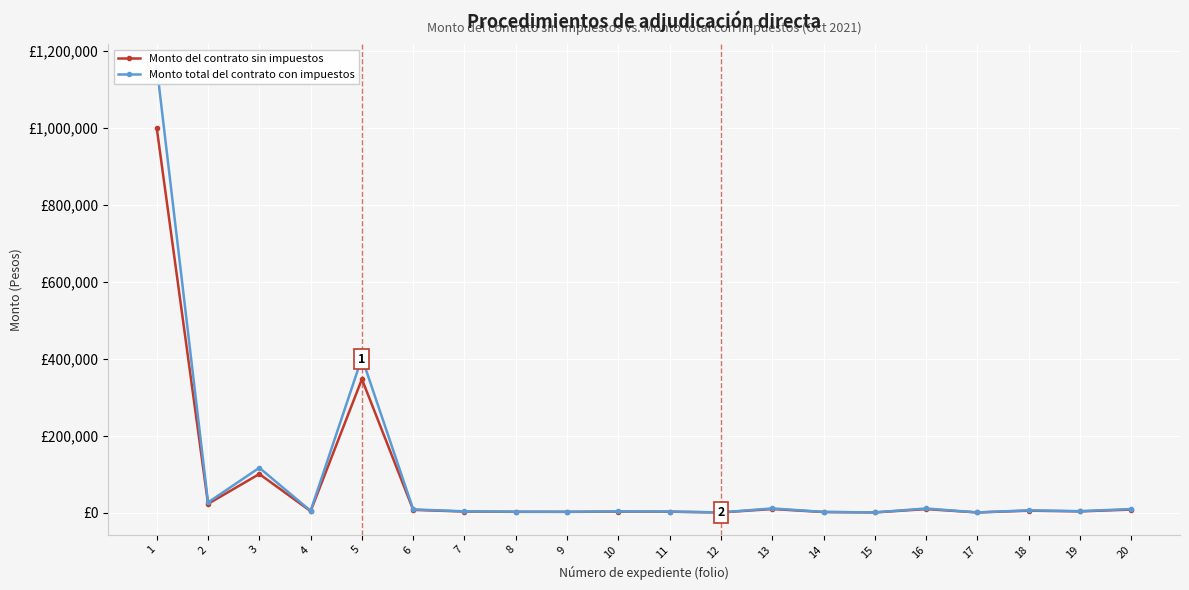

What is the difference between the second highest and second lowest values in the Monto total del contrato con impuestos series?

401662.0